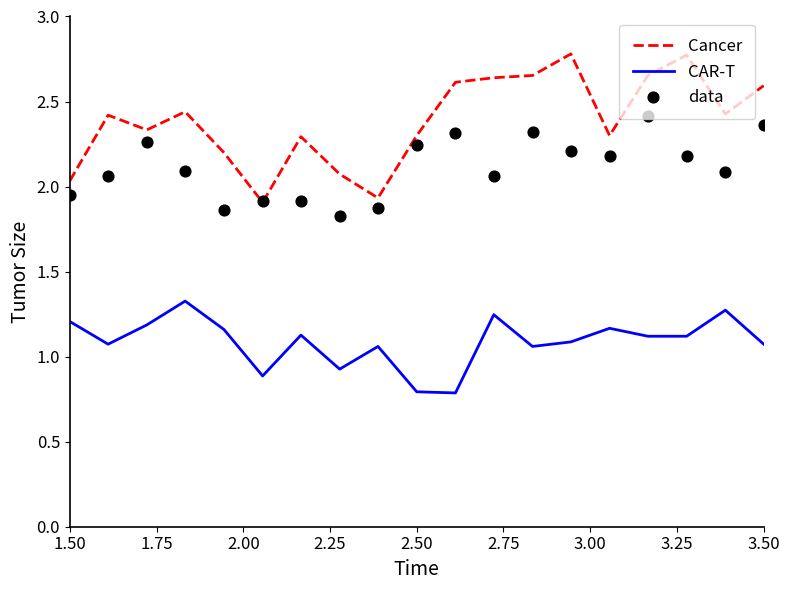

At how many categories does at least one series exceed 1?

19